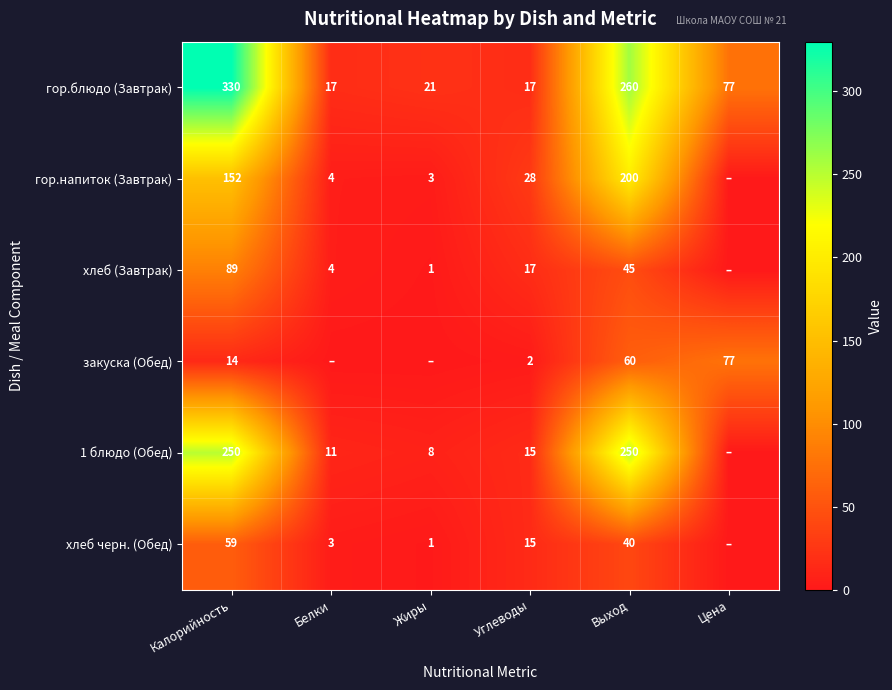

What is the sum of the хлеб (Завтрак) values at Углеводы and Выход?

62